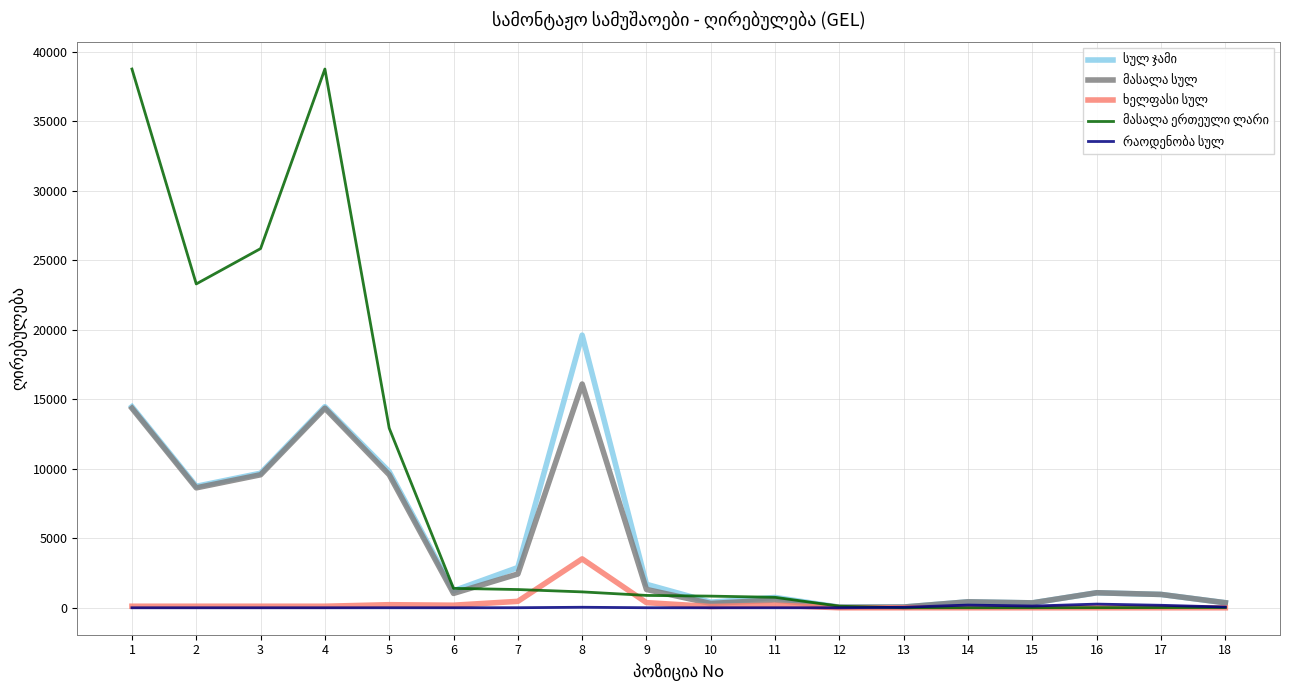

Does the chart have visible grid lines?

Yes